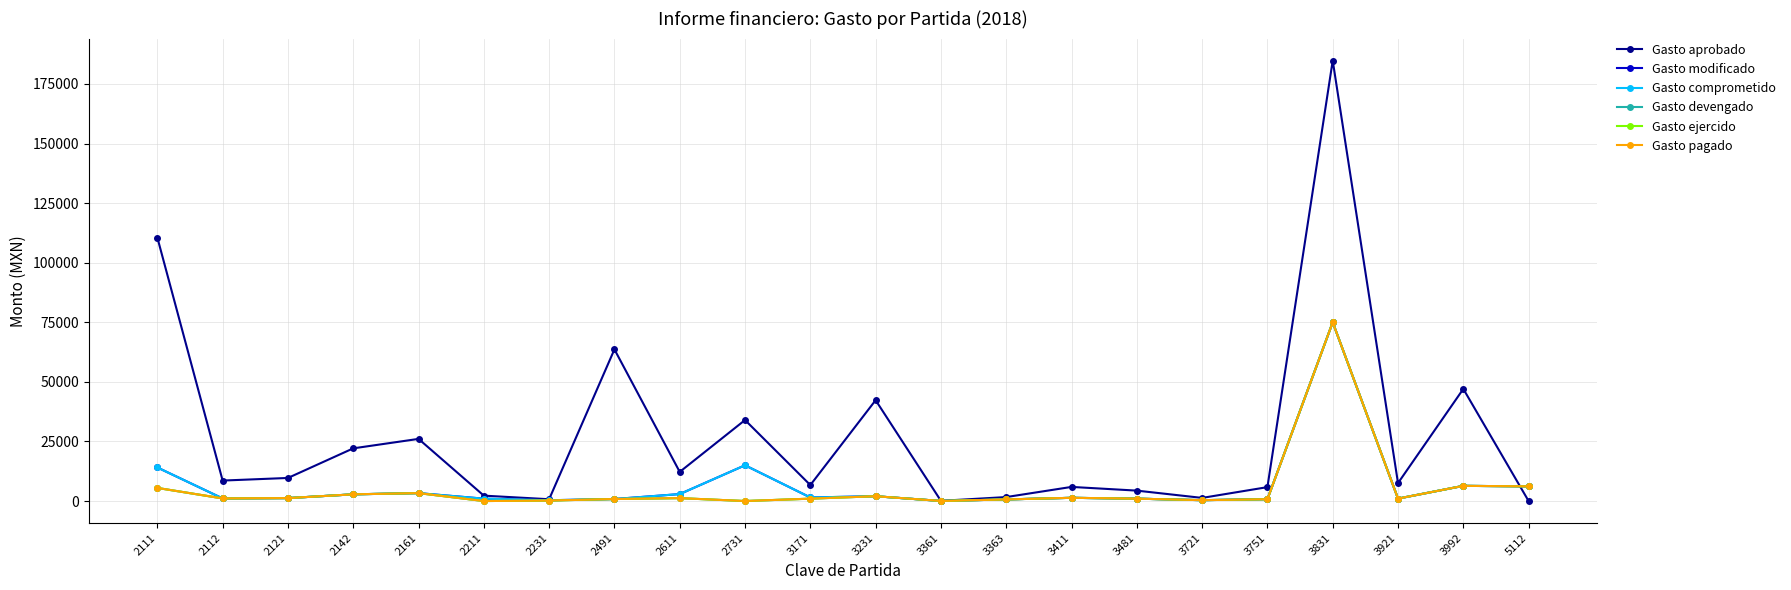

Is it true that Gasto ejercido equals 333.3 at 2491?

False